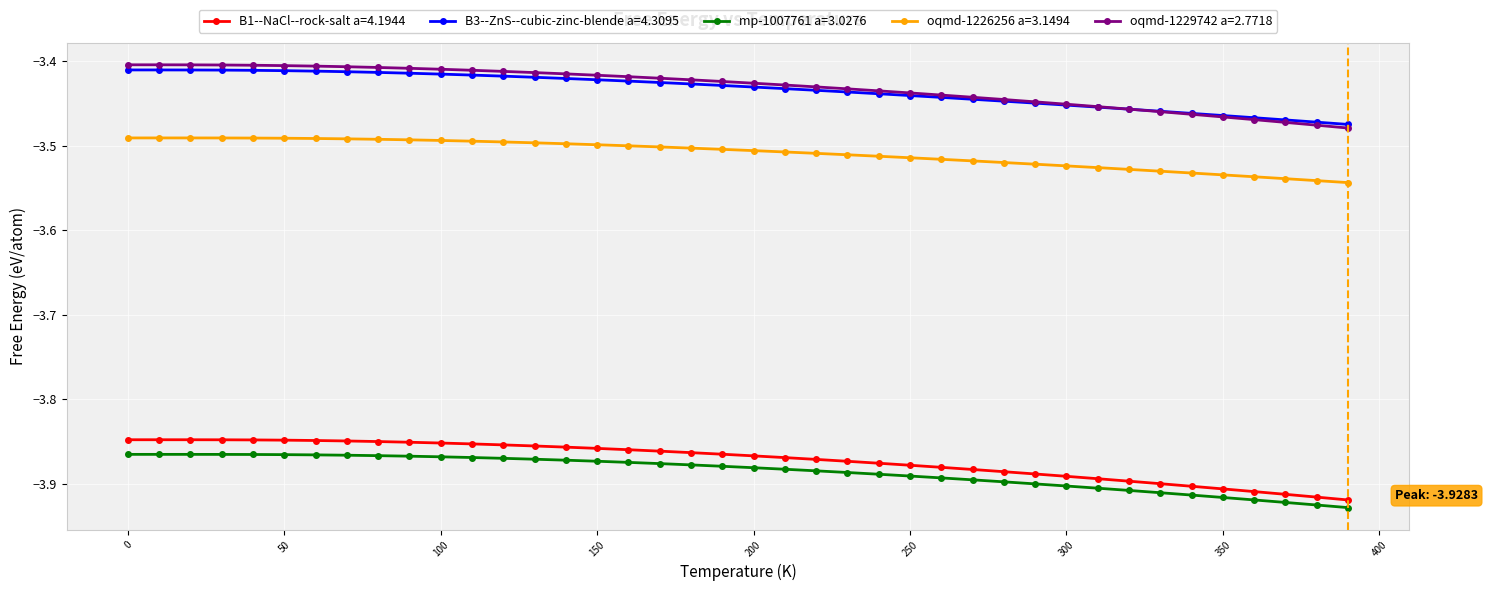

True or false: oqmd-1229742 a=2.7718 and oqmd-1226256 a=3.1494 intersect in this chart.

False